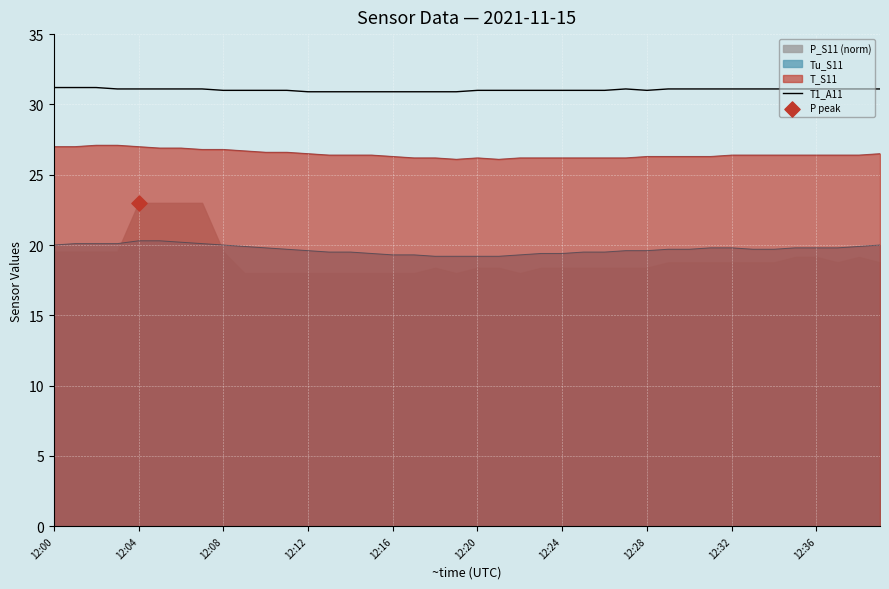

What is the maximum value for T_S11?

27.1